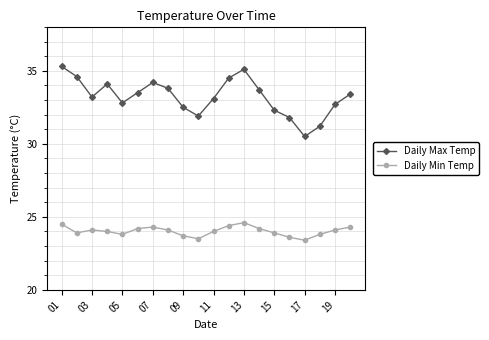

In Daily Max Temp, how many points are lower than both neighbors (excluding endpoints)?

4